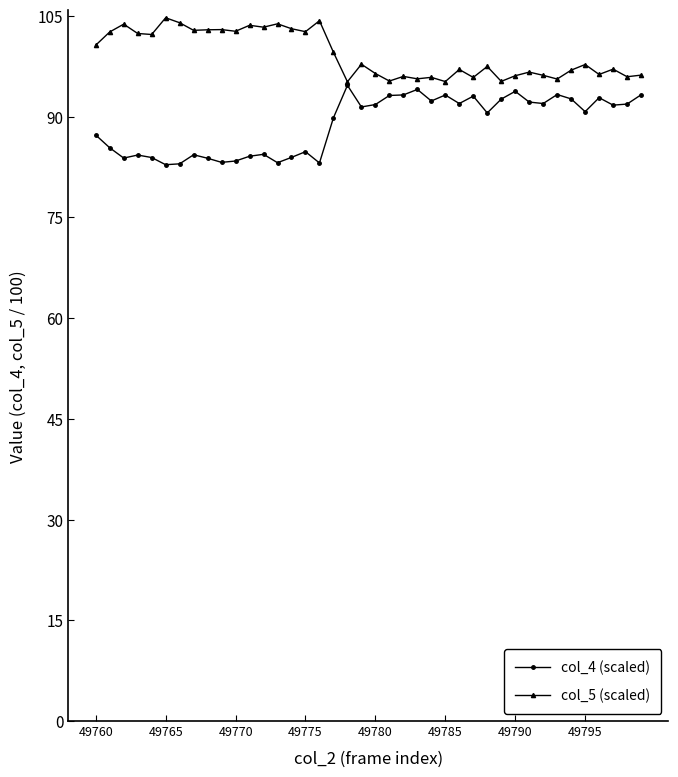

Rank the series by their maximum value, from highest to lowest.

col_5 (scaled), col_4 (scaled)